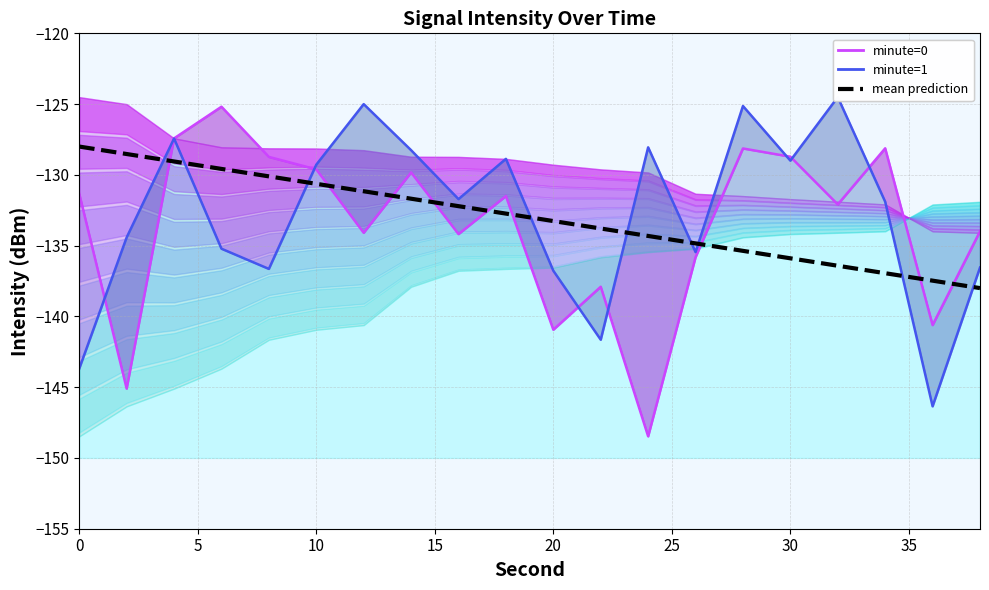

What is the average value of the minute=0 series?

-133.6